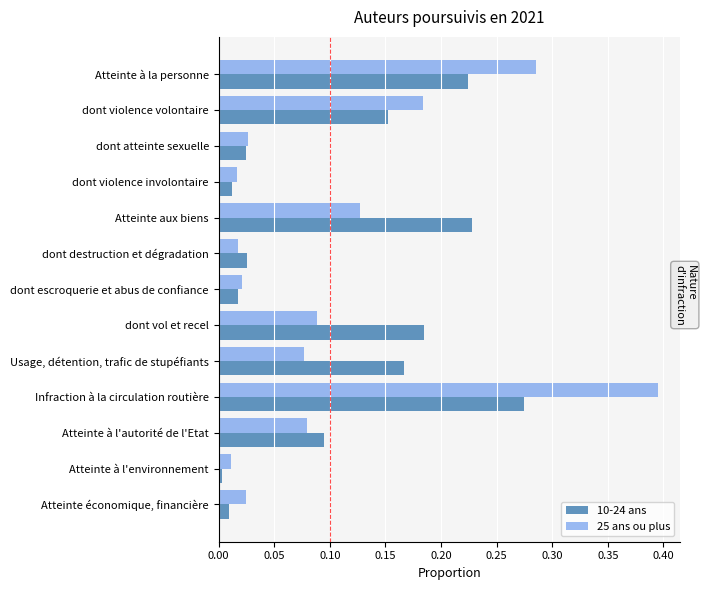

At which category is the sum across all series the highest?

Infraction à la circulation routière